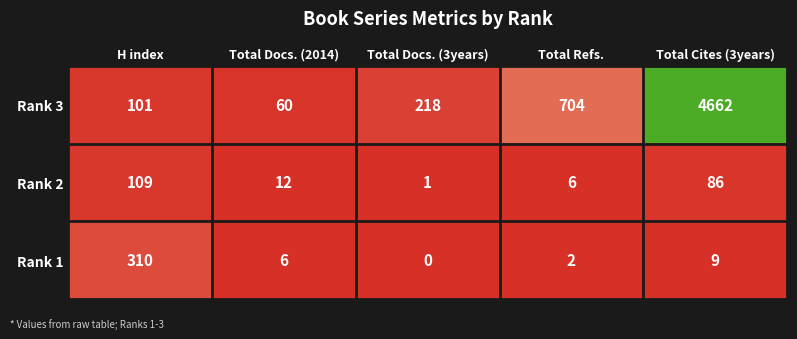

Rank the categories by Rank 3 value from highest to lowest.

Total Cites (3years), Total Refs., Total Docs. (3years), H index, Total Docs. (2014)